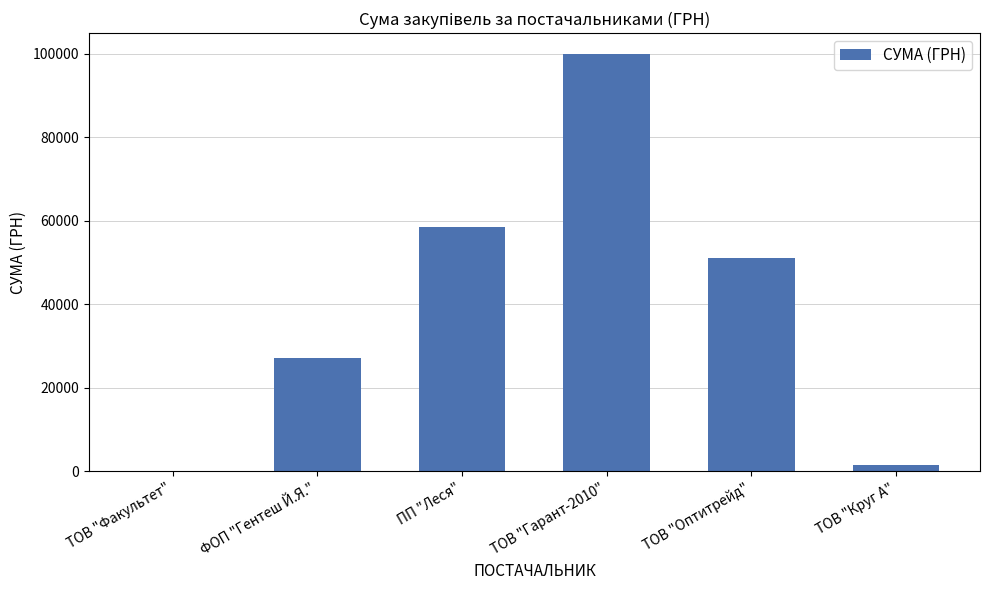

What value does the data have at ТОВ "Гарант-2010"?

99992.7